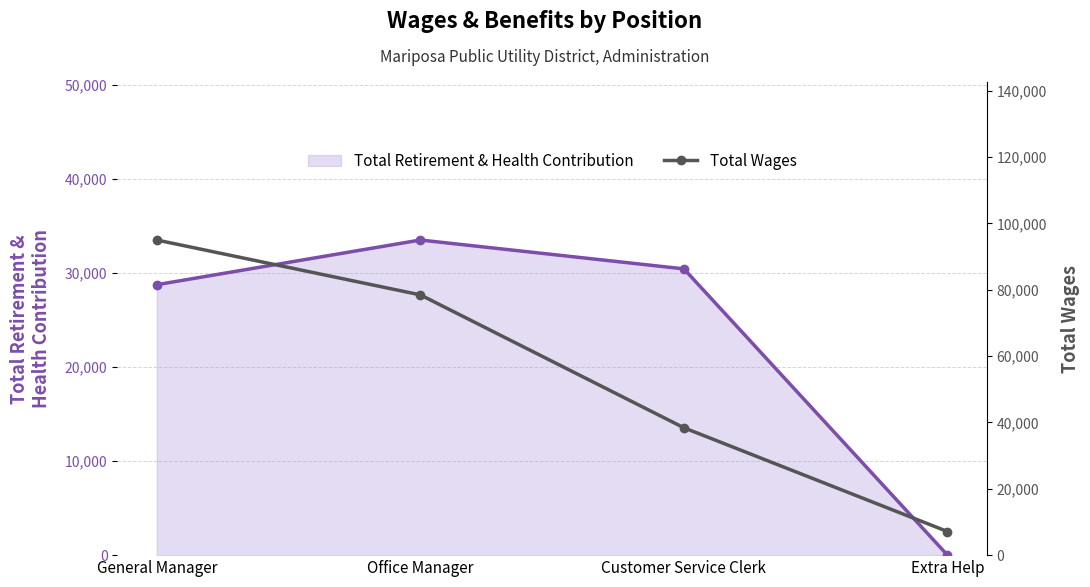

At which category does the chart reach its minimum across all series?

Extra Help